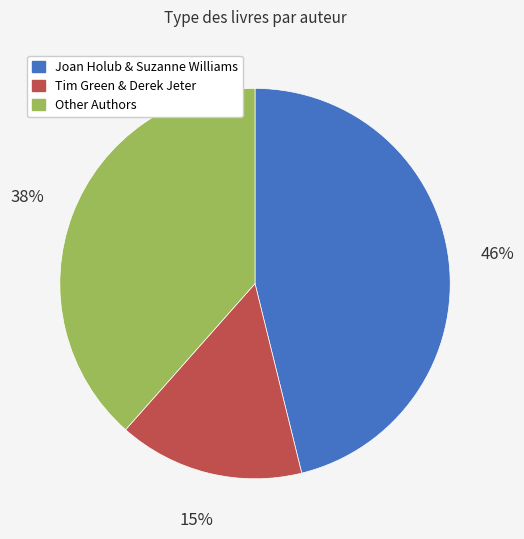

What is the largest slice in the pie chart?

Joan Holub & Suzanne Williams